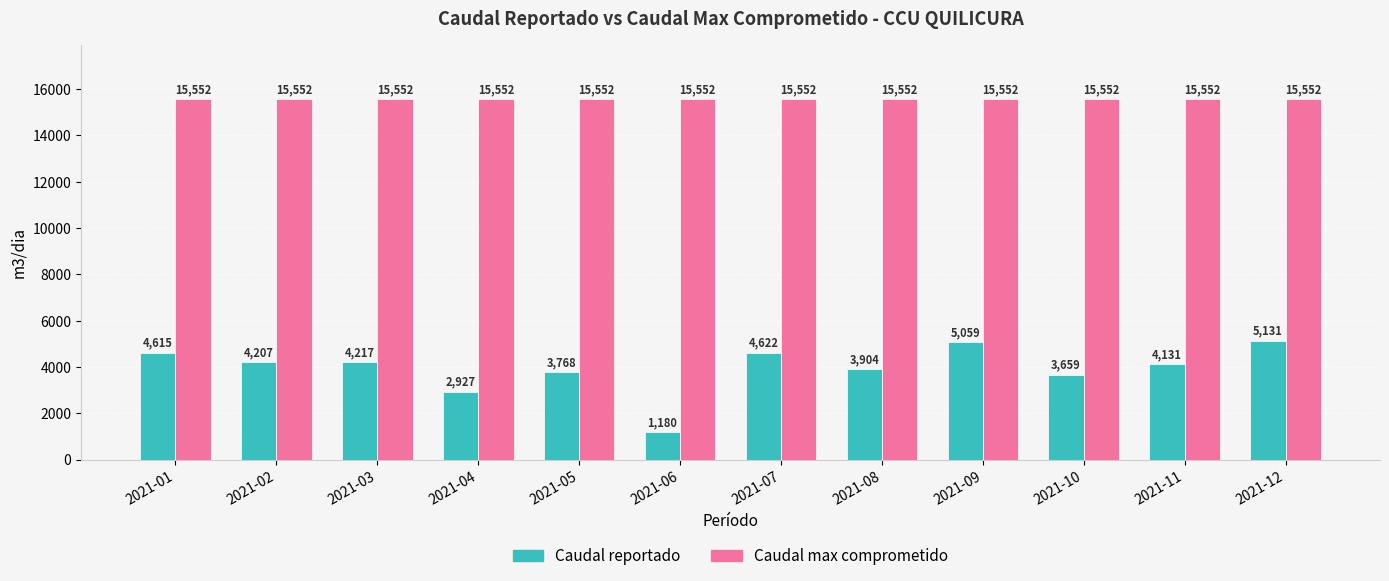

Reading left to right, transcribe all the data shown in this chart.

Caudal reportado: 4615	4207	4217	2927	3768	1180	4622	3904	5059	3659	4131	5131
Caudal max comprometido: 15552	15552	15552	15552	15552	15552	15552	15552	15552	15552	15552	15552